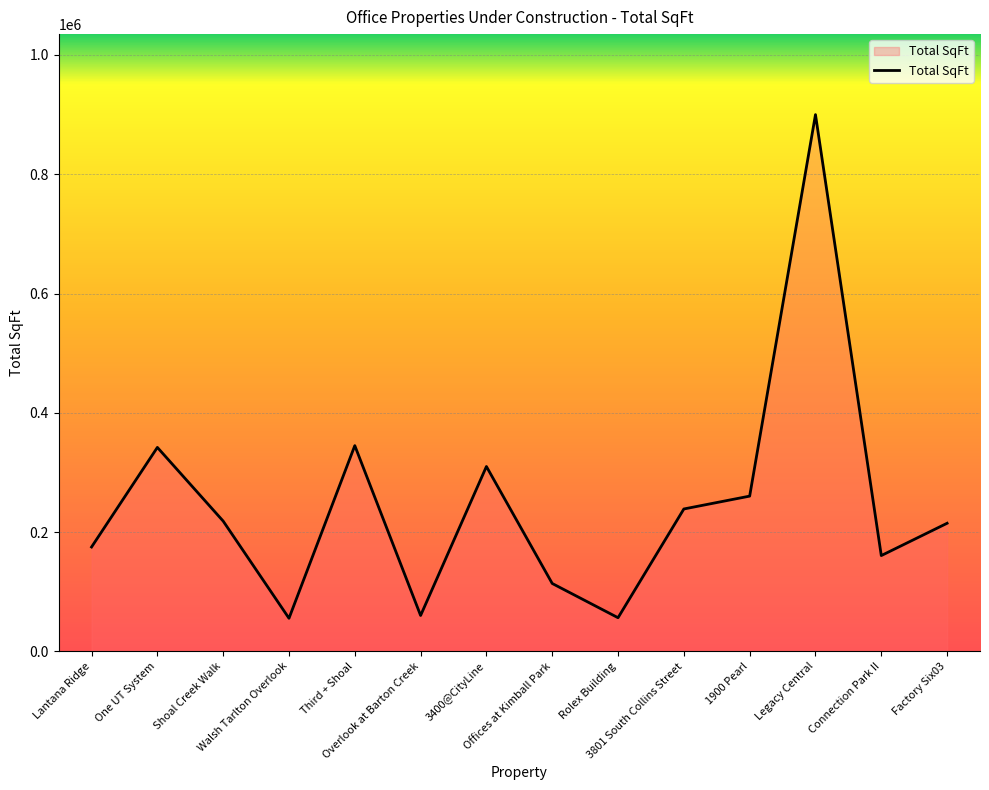

What is the smallest value displayed?

55500